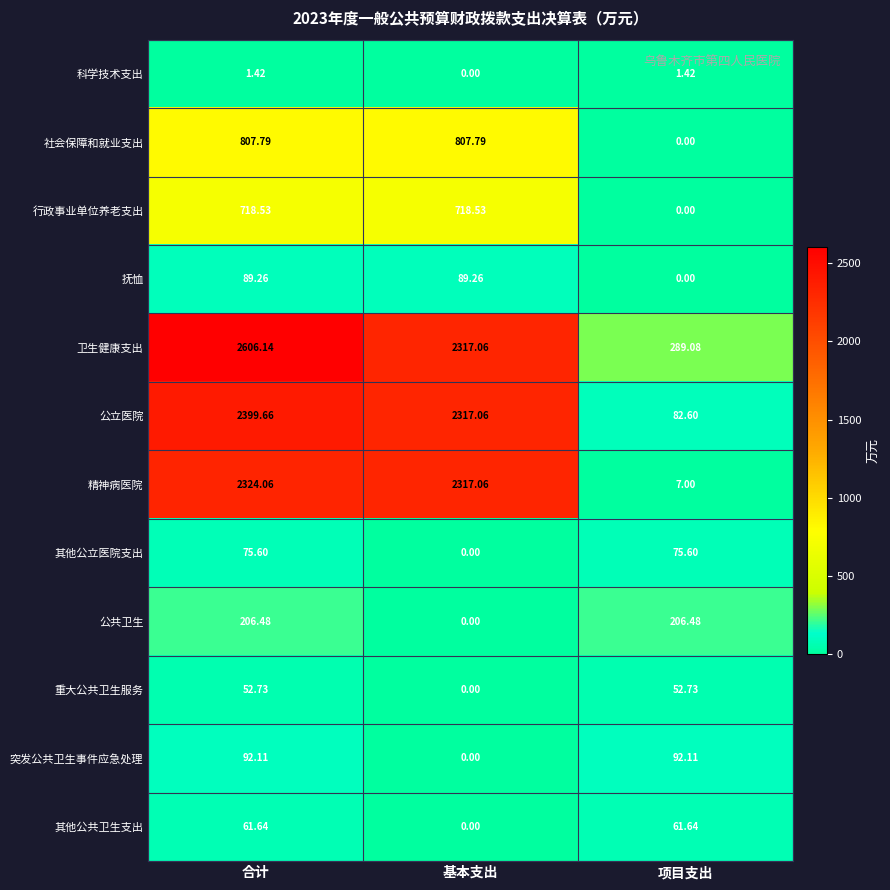

List the labels in order of 卫生健康支出 value, smallest first.

项目支出, 基本支出, 合计